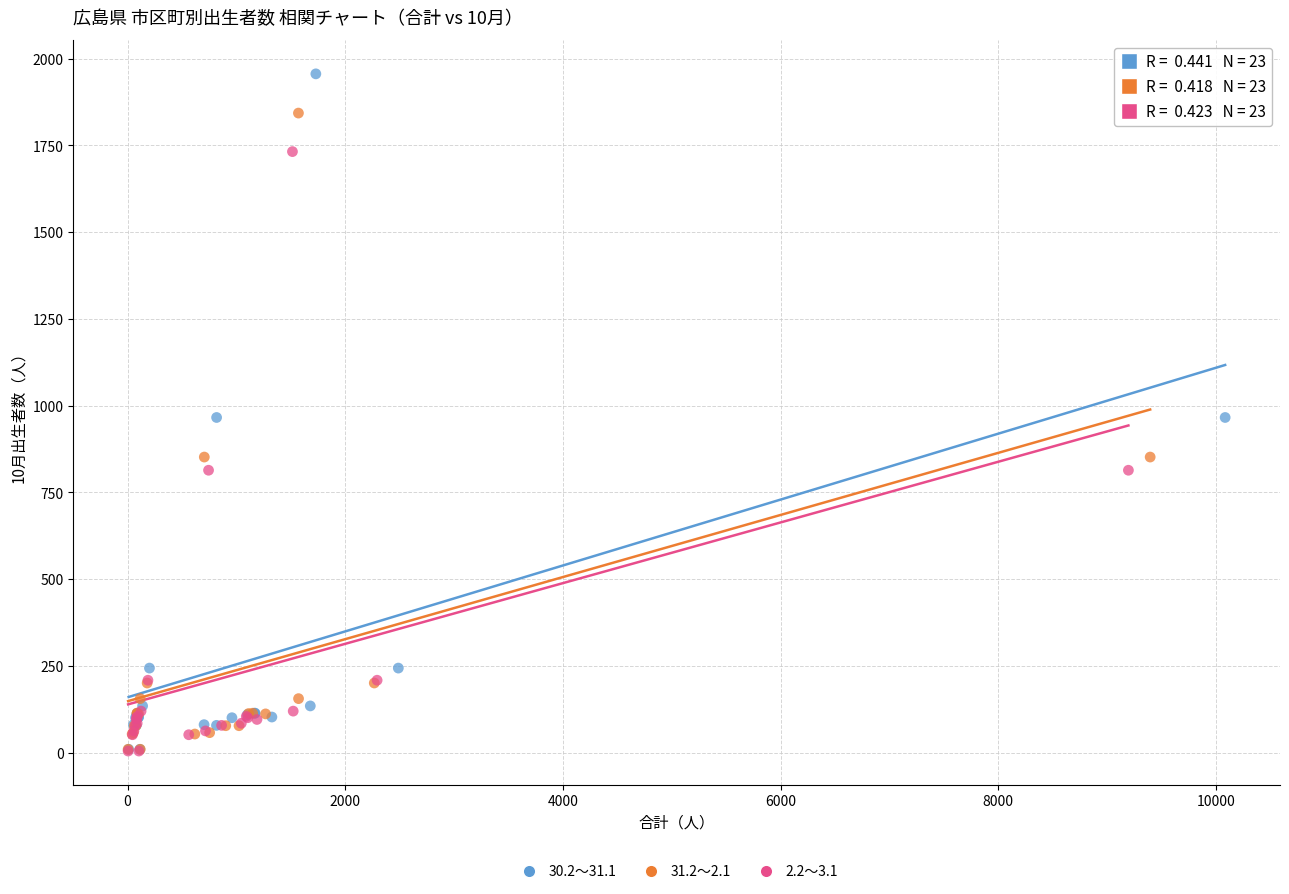

Which series has the largest Y range (max minus min)?

30.2～31.1